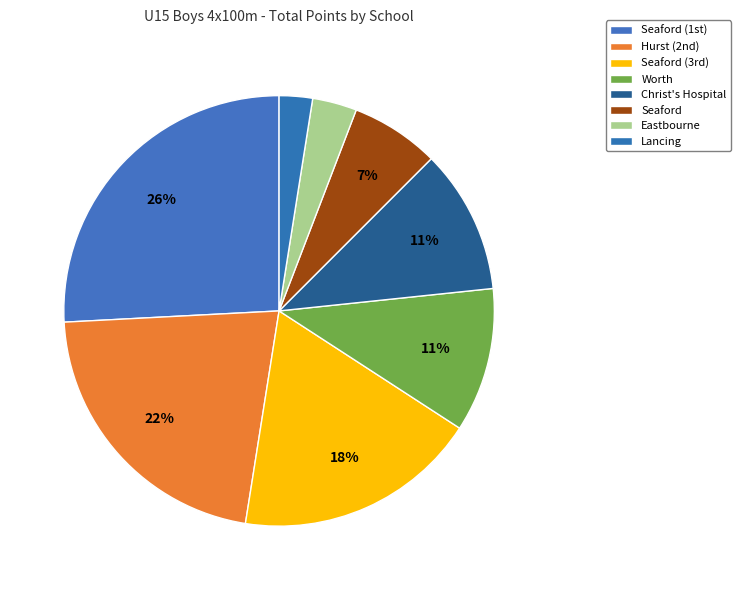

How many segments does this pie chart have?

8